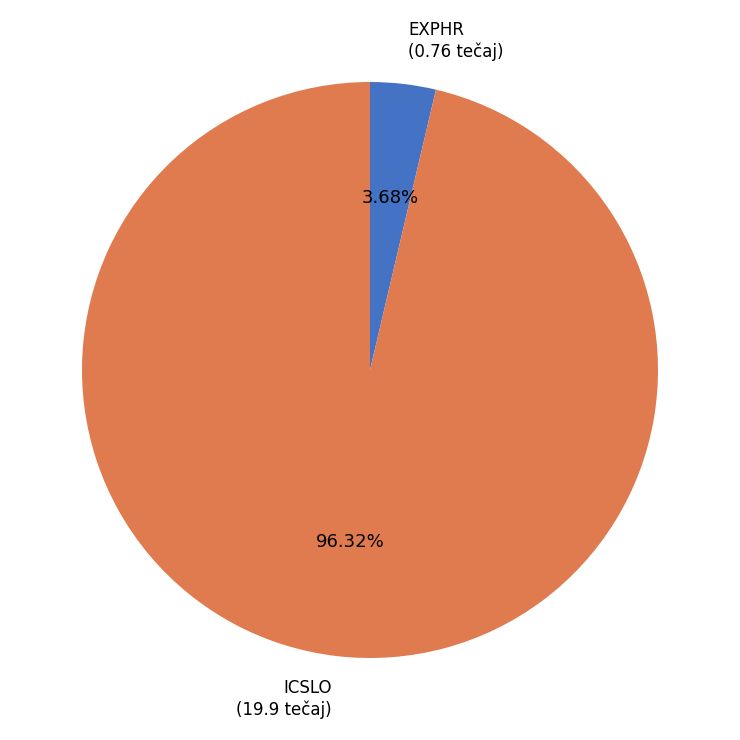

Is there any slice that represents more than half of the pie?

Yes